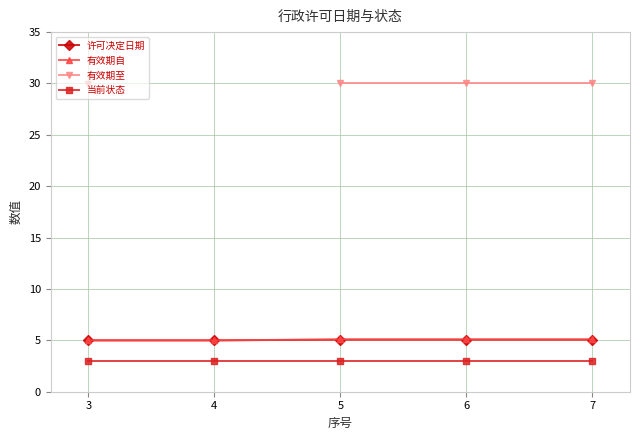

Which category has the lowest value across all series?

3